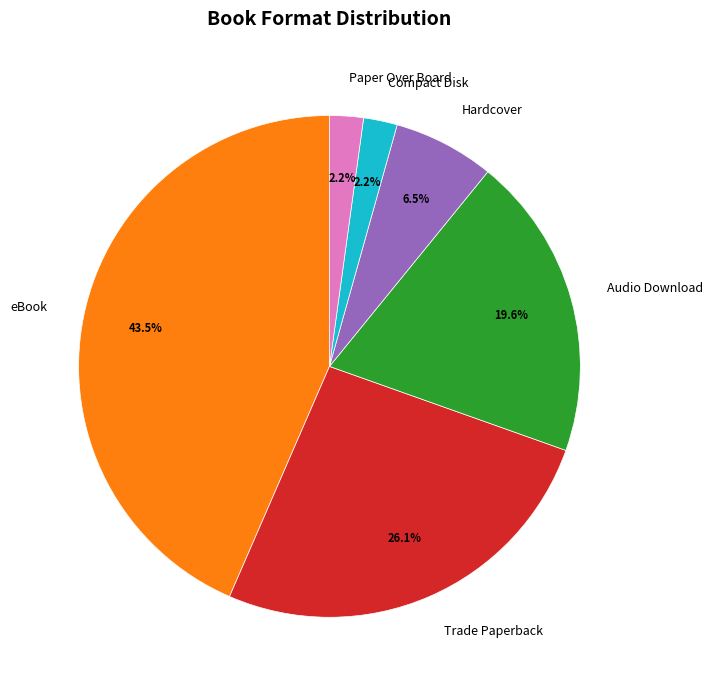

To the nearest percent, what is the average slice percentage?

17%